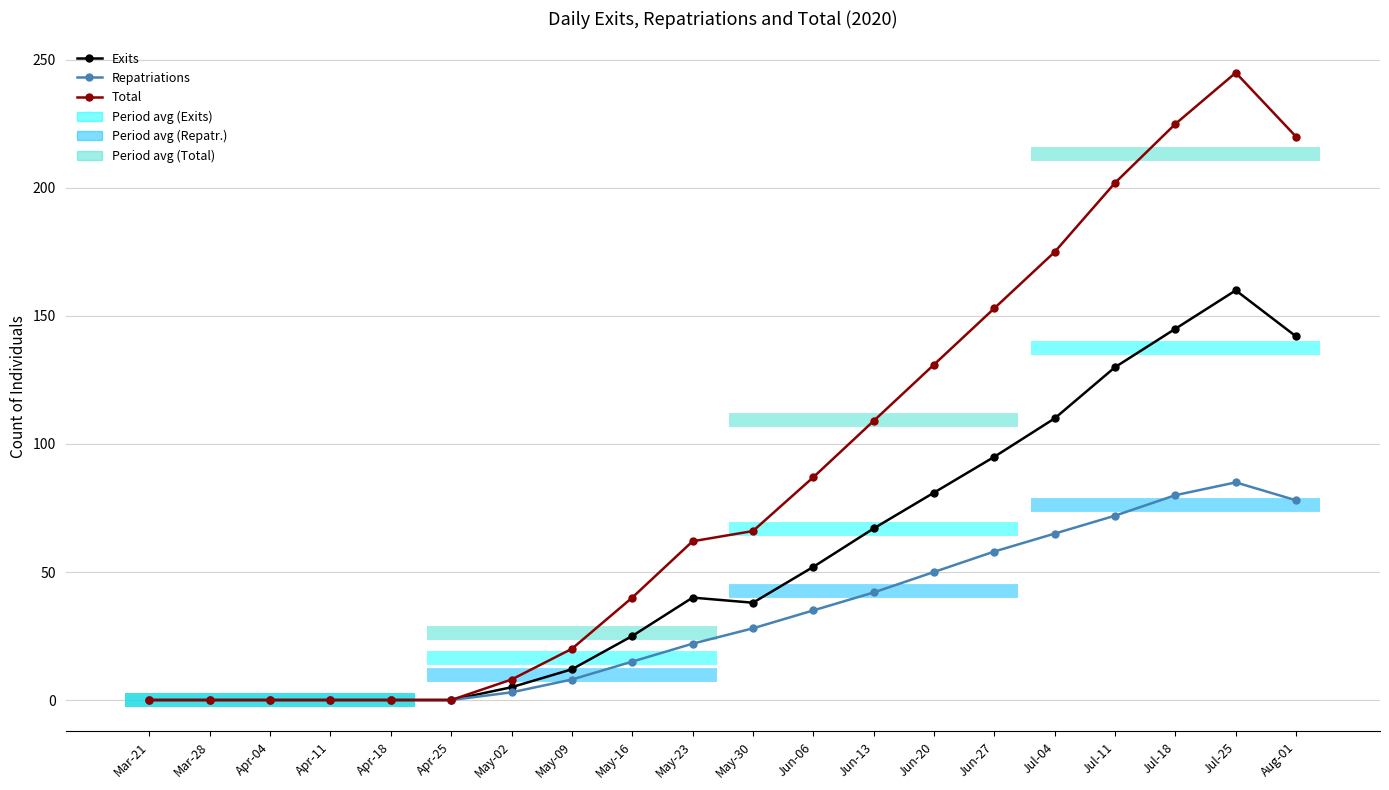

How many lines are shown in the chart?

3